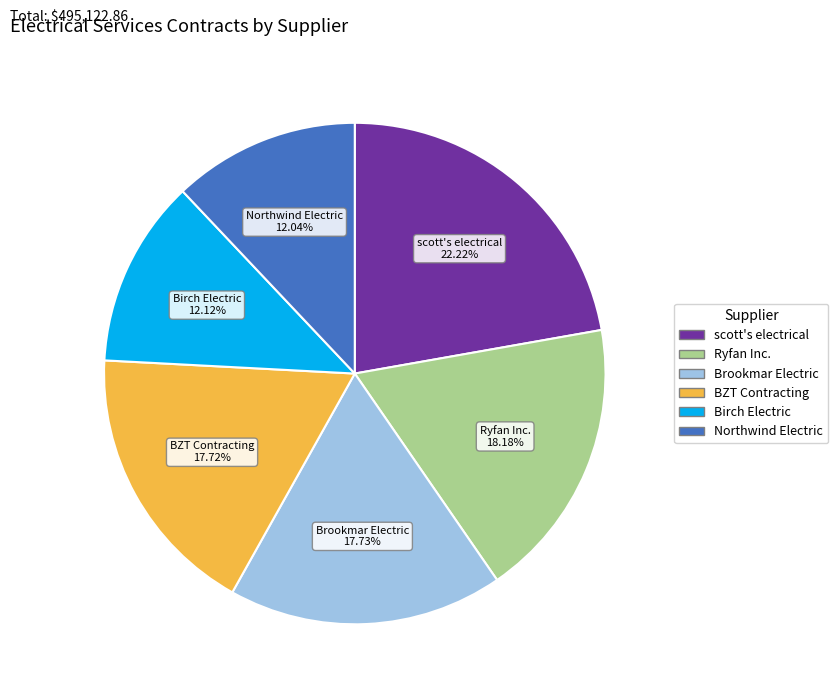

How many slices are in this pie chart?

6